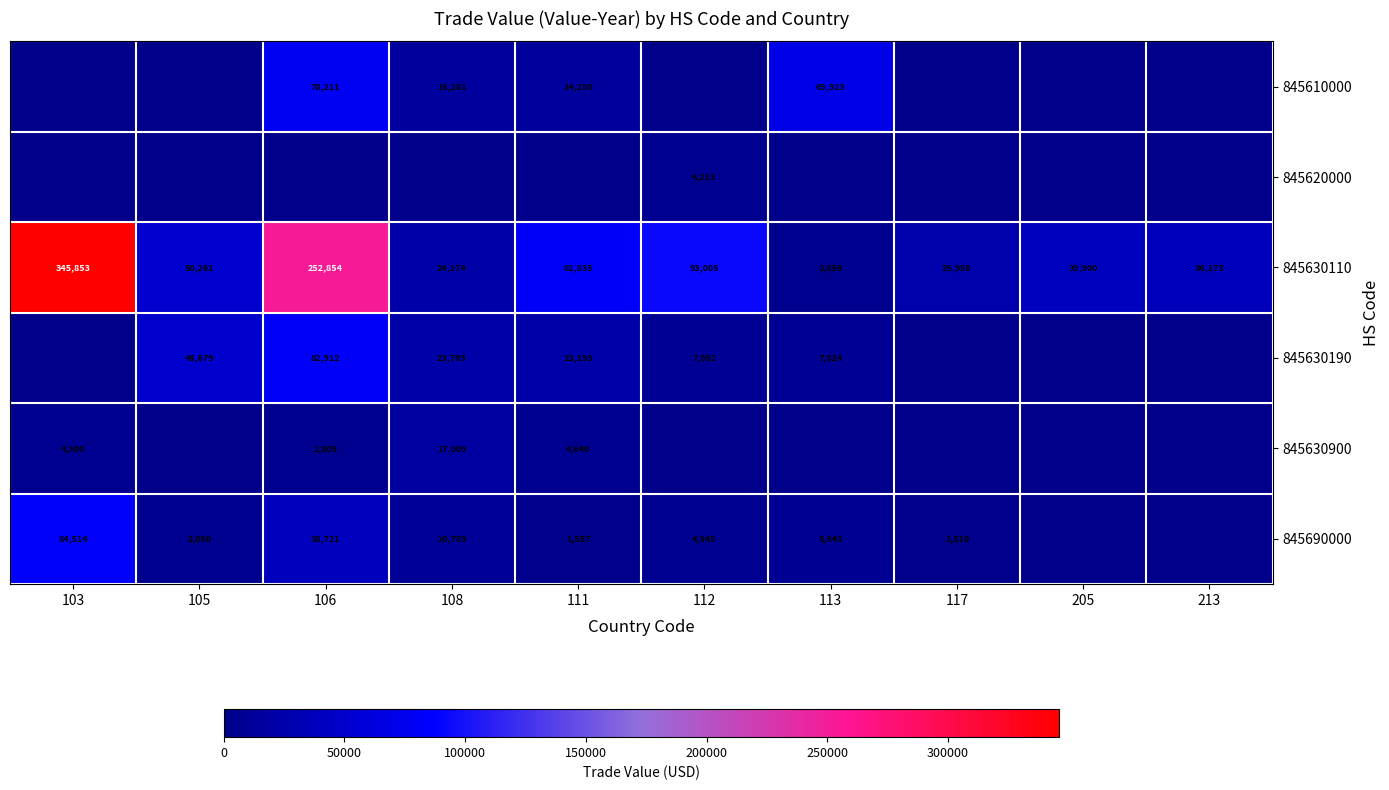

List the labels in order of 845630110 value, smallest first.

113, 108, 117, 213, 205, 105, 111, 112, 106, 103